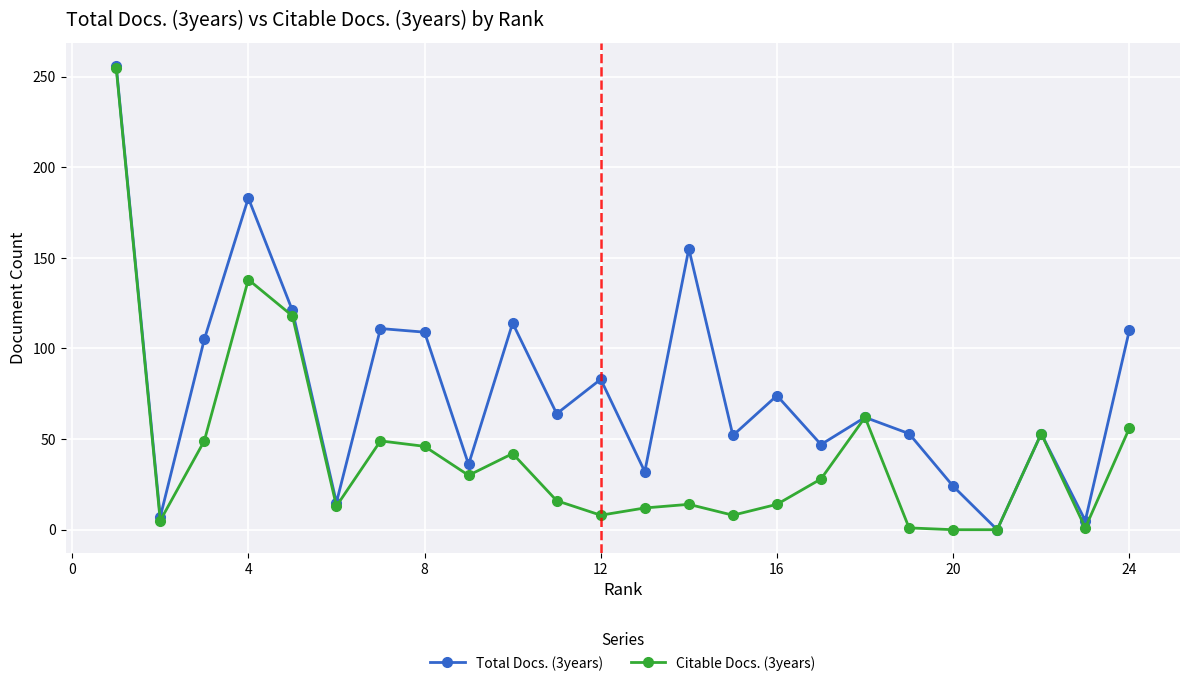

Rank the series by their average value, from highest to lowest.

Total Docs. (3years), Citable Docs. (3years)